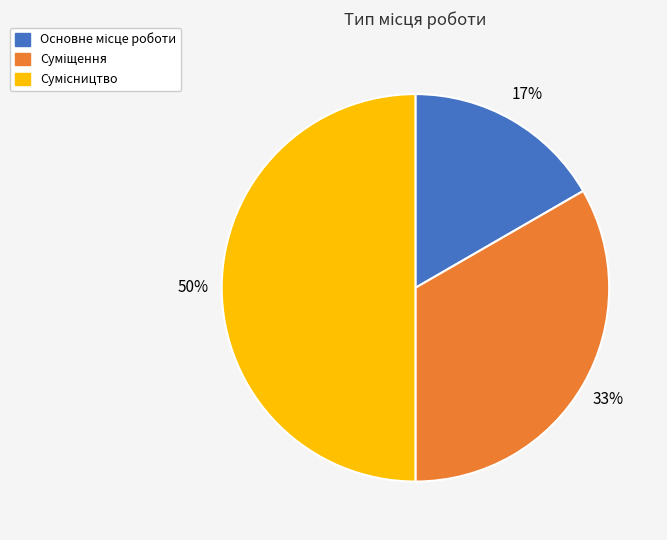

To the nearest percent, what is the average slice percentage?

33%